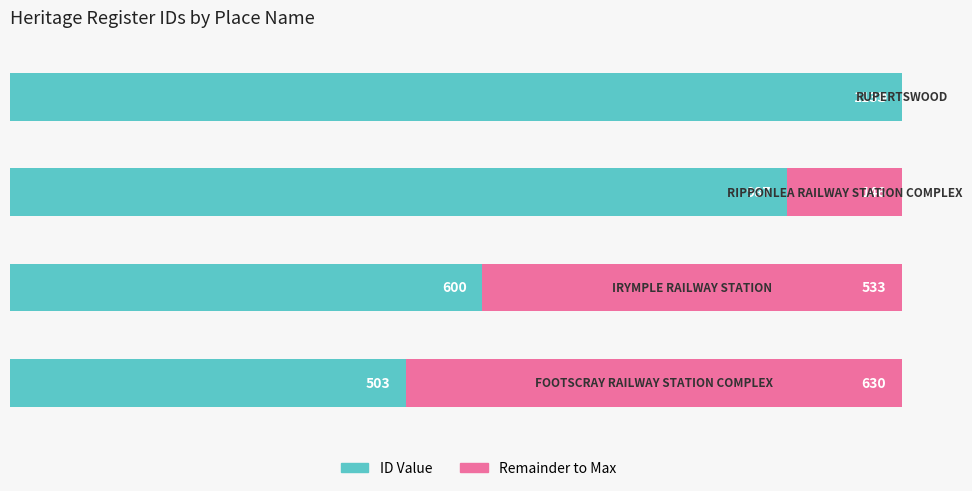

How many data points are less than 987?

2